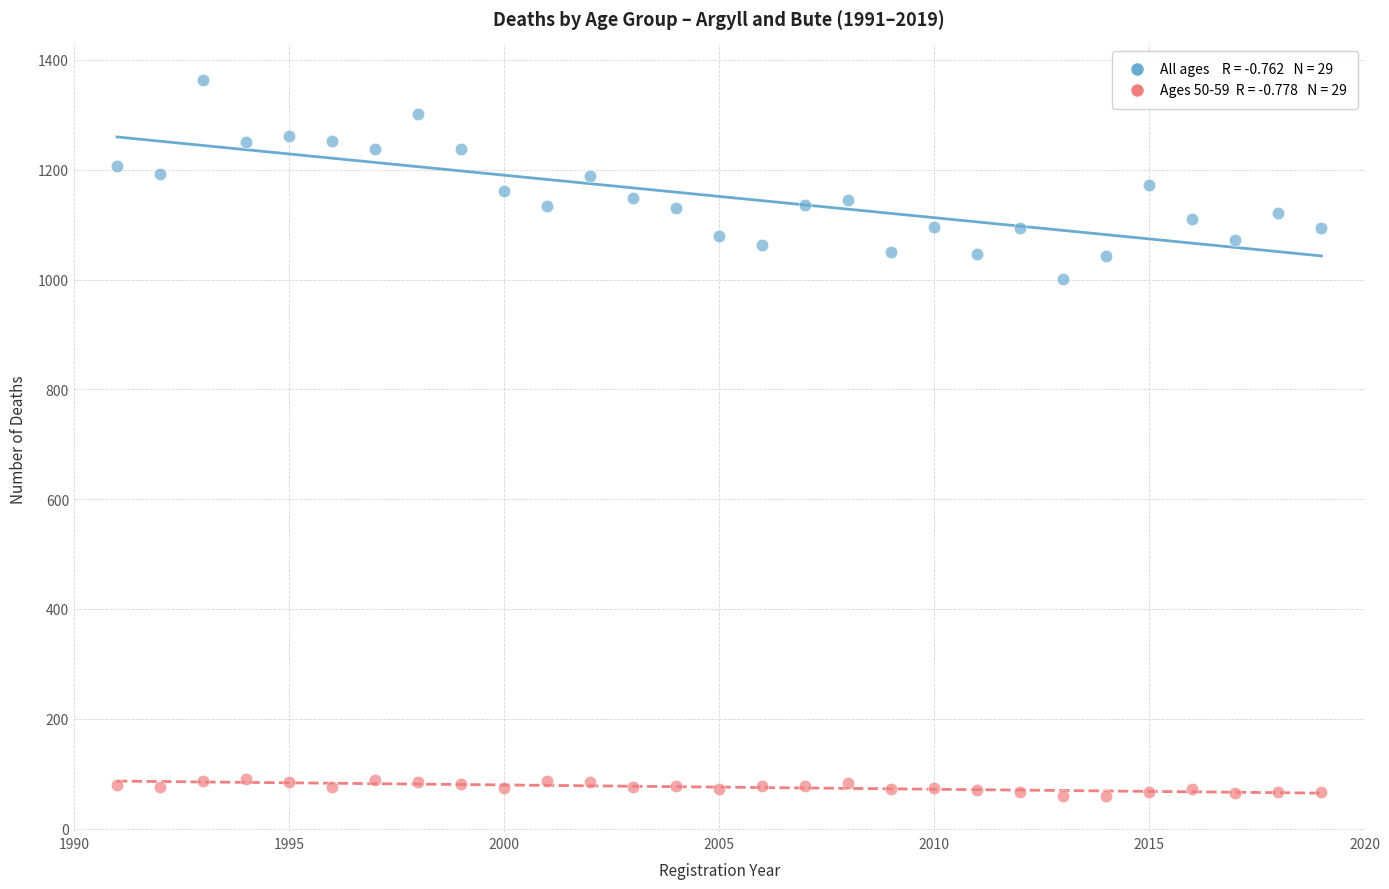

Across all series, what Y value is closest to 711?

1001